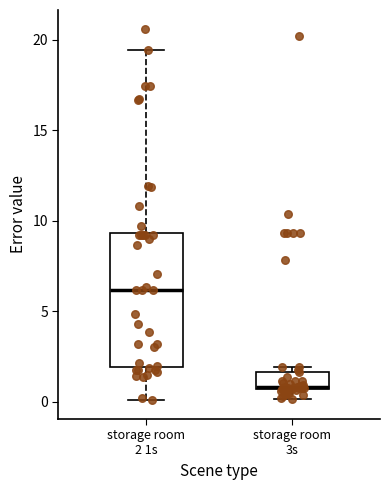

Where does the median line of the box for storage room 2 1s sit on the y-axis? The values are not printed on the chart, so give them approximately, as read against the axis.

6.0